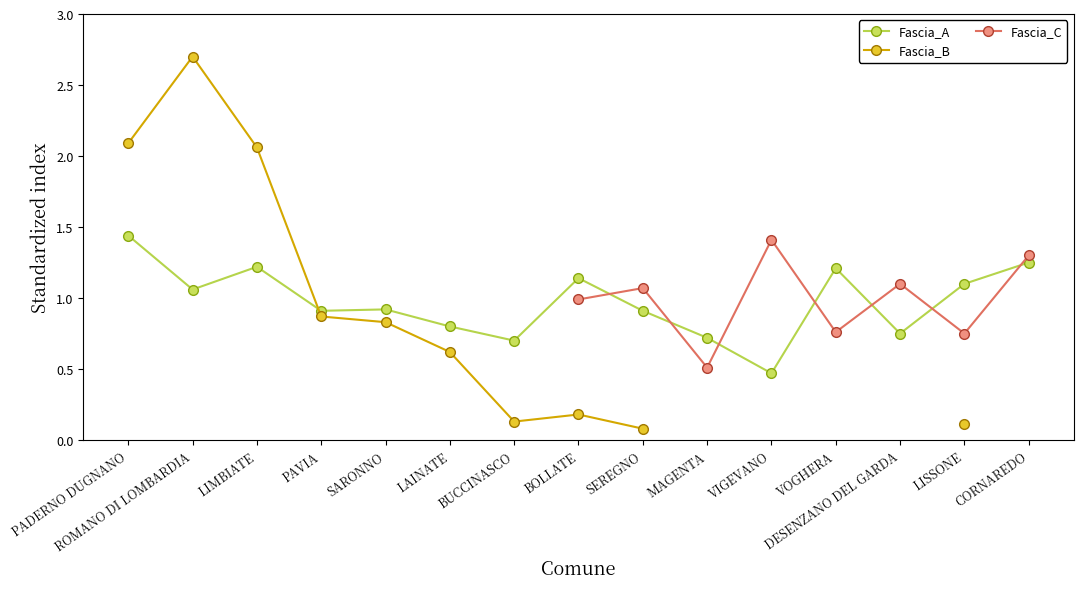

The value of Fascia_A at DESENZANO DEL GARDA is 0.5. True or false?

False